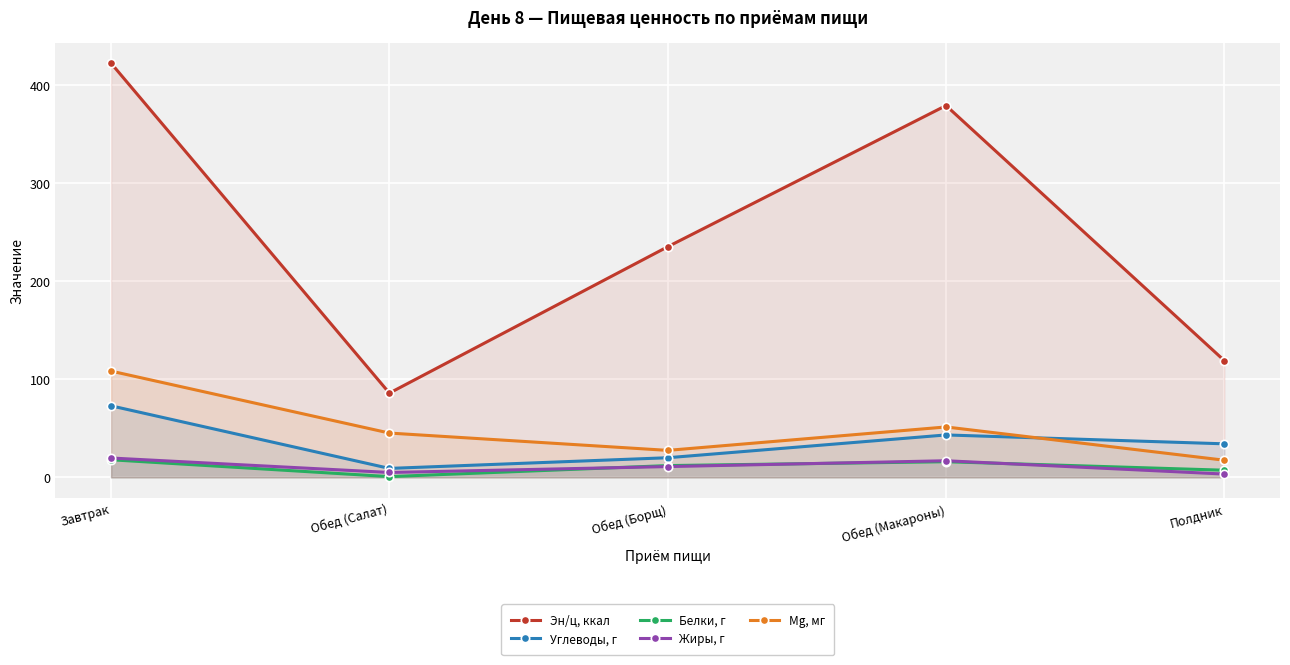

Rank the categories by Mg, мг value from highest to lowest.

Завтрак, Обед (Макароны), Обед (Салат), Обед (Борщ), Полдник